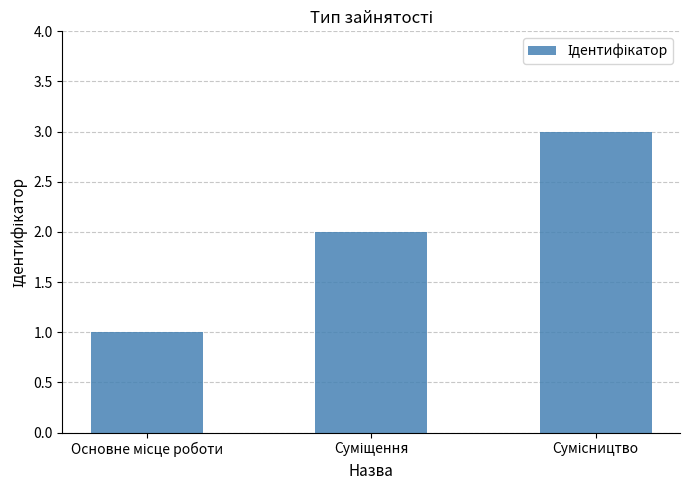

What is the greatest value displayed?

3